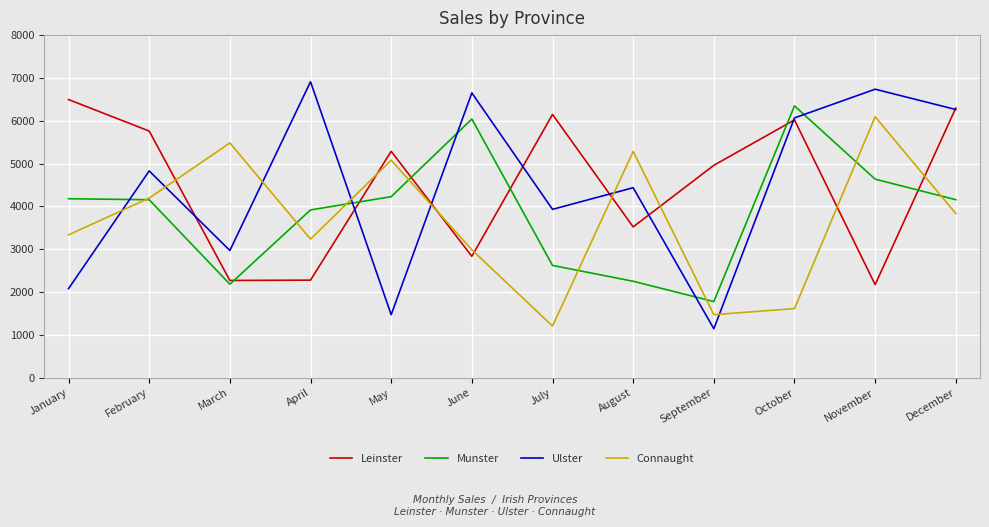

Does the chart have visible grid lines?

Yes